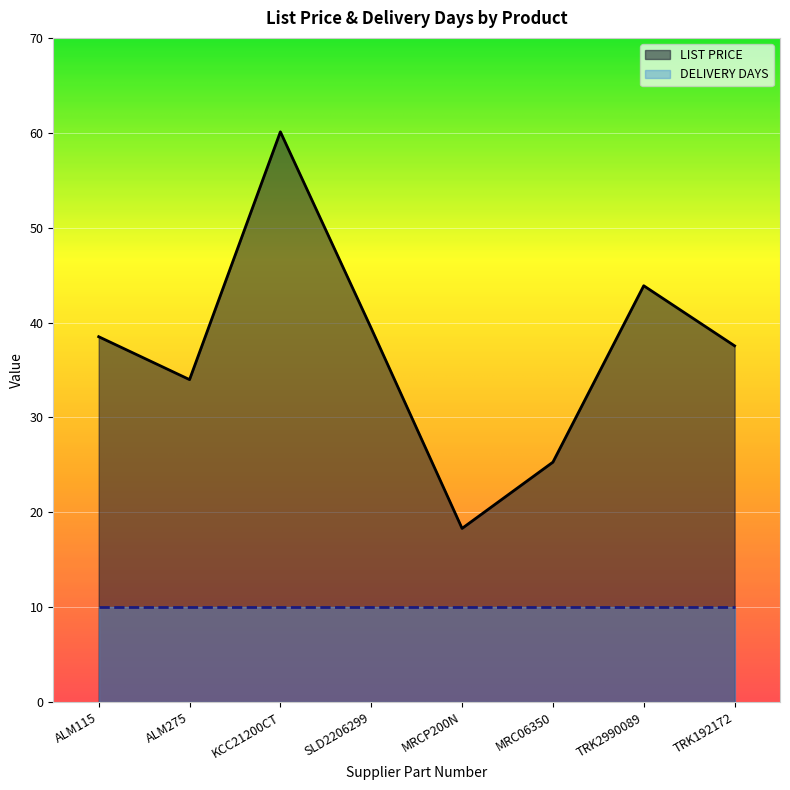

The chart shows a value of 60.1 at KCC21200CT. True or false?

True